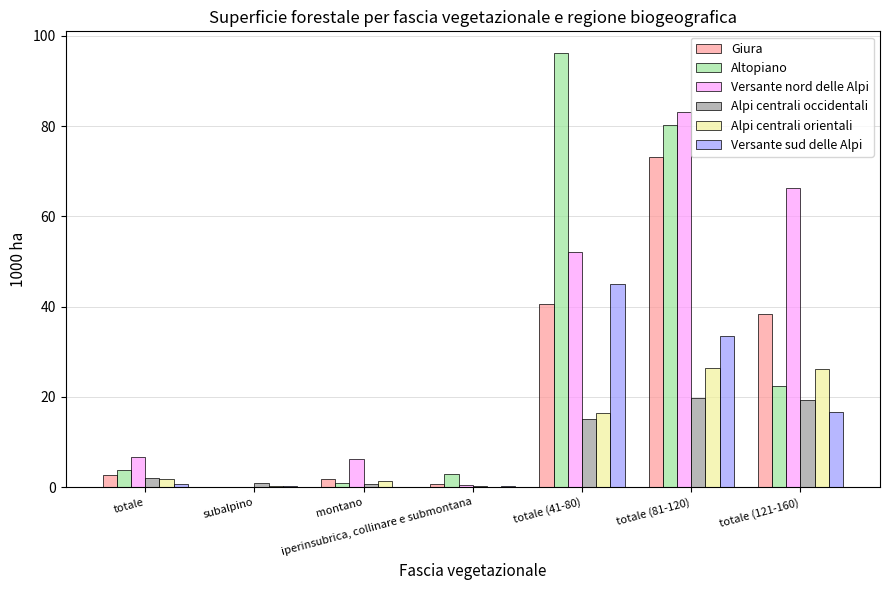

At which category is the sum across all series the highest?

totale (81-120)